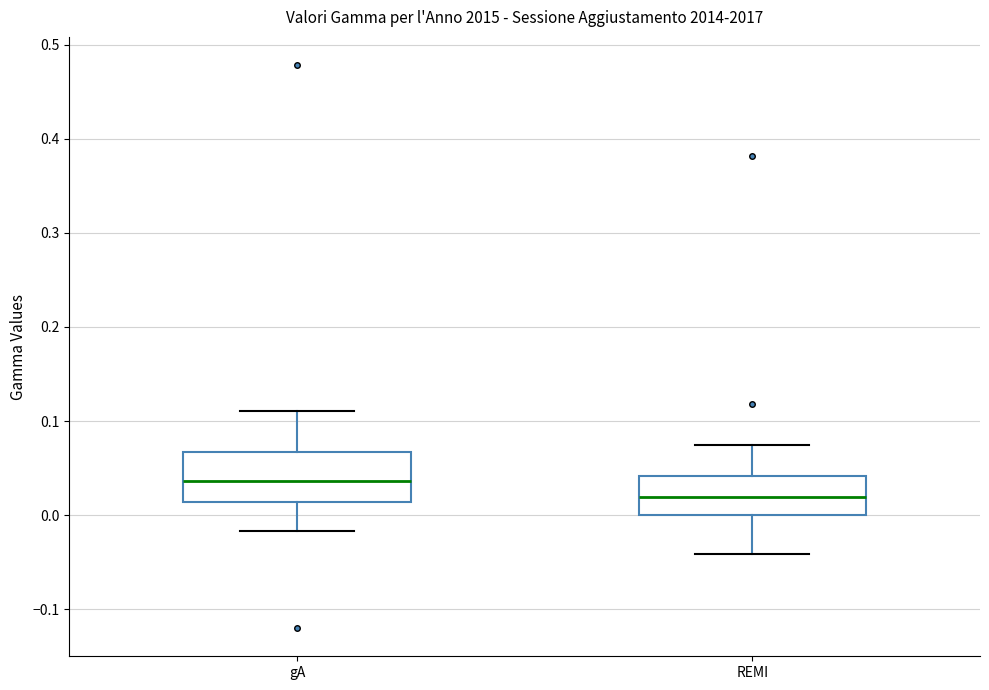

Reading left to right, read every box against the y-axis: the position of its median line, the range the box covers, and the ends of its whiskers. The values are not printed on the chart, so give them approximately, as read against the axis.

gA: median 0.04, box 0.01 to 0.07, whiskers -0.02 to 0.11
REMI: median 0.02, box 0.00 to 0.04, whiskers -0.04 to 0.07